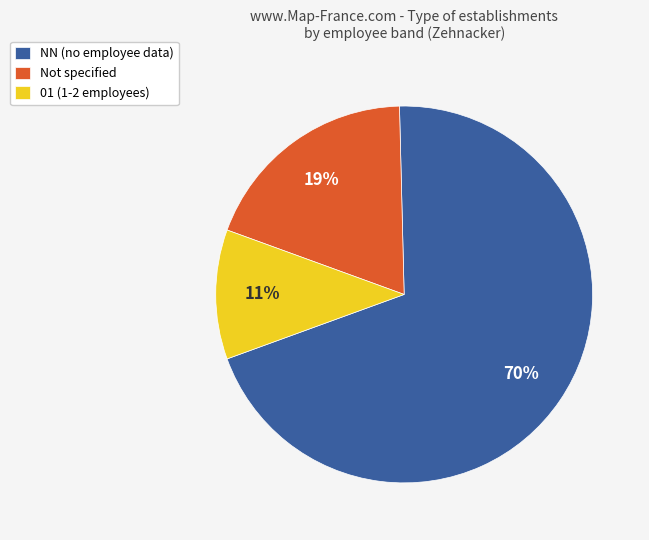

Count the number of slices in the pie.

3